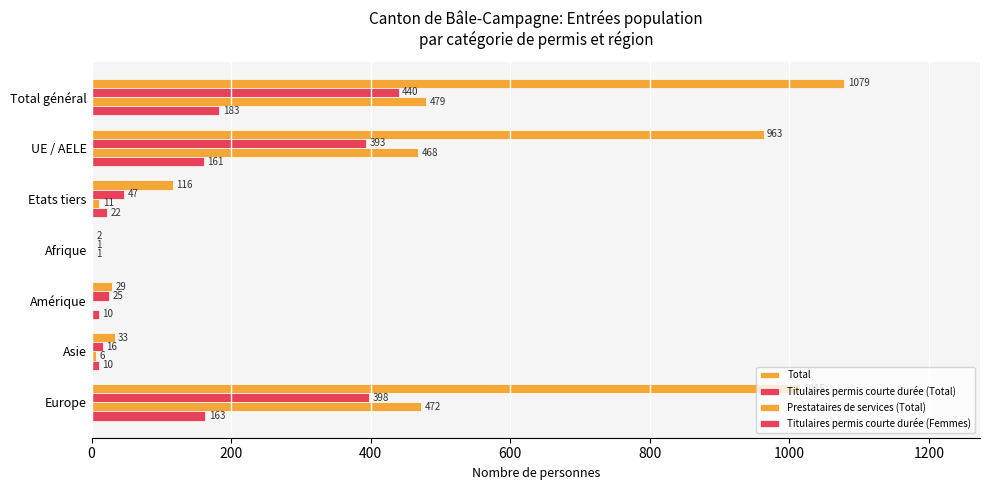

Count the number of data series in this chart.

4